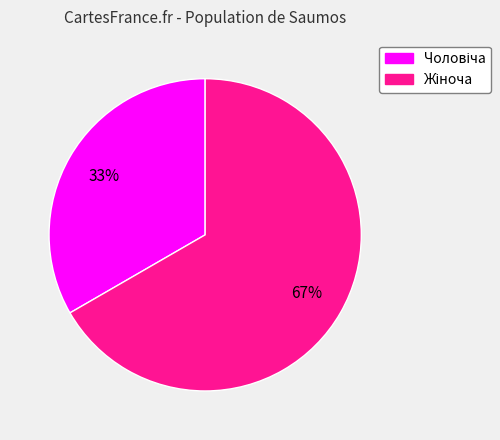

Count the number of slices in the pie.

2